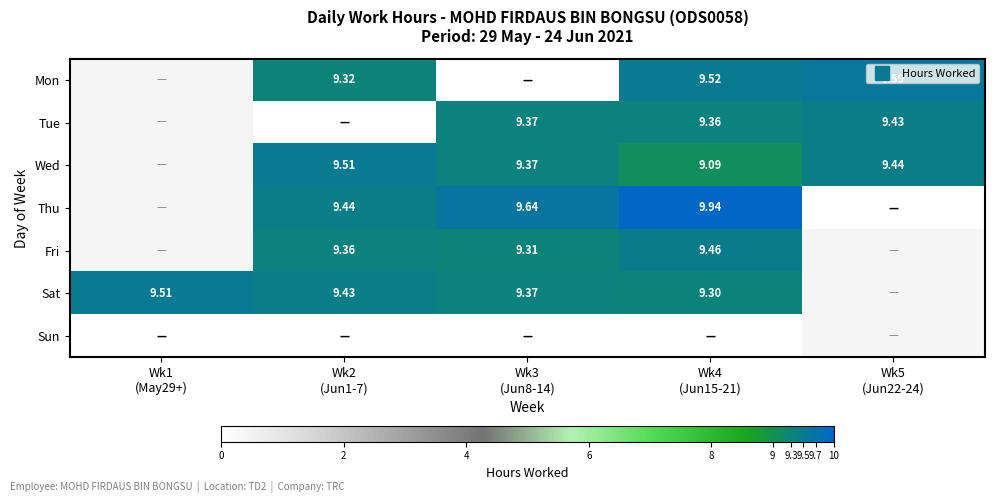

What is the approximate value of Sat at Wk4 (Jun15-21)?

9.3